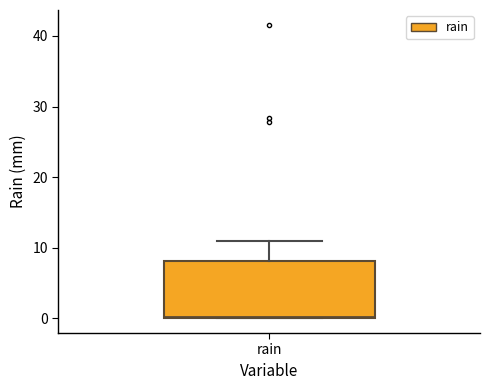

Transcribe this box plot: give where the median line is, the range the box spans, and where the two whiskers end, as read against the y-axis. The values are not printed on the chart, so give them approximately, as read against the axis.

median 0, box 0 to 8, whiskers 0 to 11